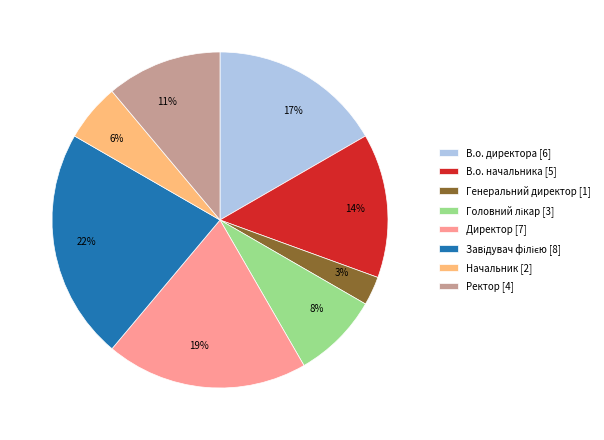

To the nearest percent, what is the difference between the largest and smallest slice percentages?

19%